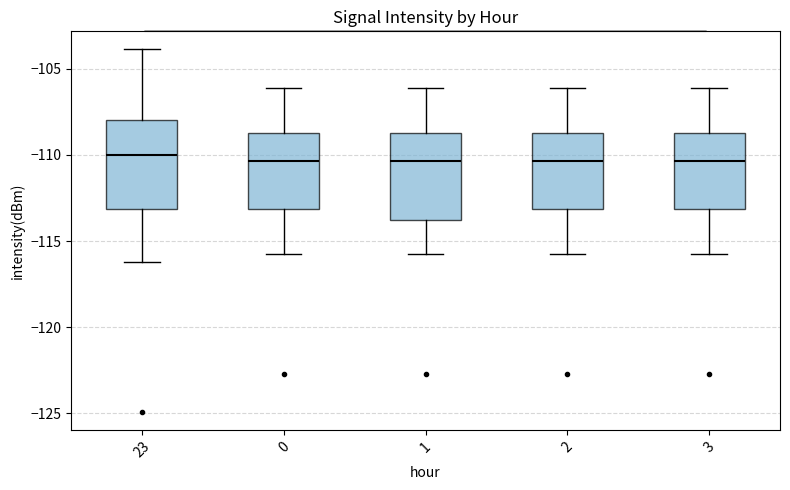

Reading left to right, read every box against the y-axis: the position of its median line, the range the box covers, and the ends of its whiskers. The values are not printed on the chart, so give them approximately, as read against the axis.

23: median -110.0, box -113.0 to -108.0, whiskers -116.0 to -104.0
0: median -110.5, box -113.0 to -108.5, whiskers -116.0 to -106.0
1: median -110.5, box -114.0 to -108.5, whiskers -116.0 to -106.0
2: median -110.5, box -113.0 to -108.5, whiskers -116.0 to -106.0
3: median -110.5, box -113.0 to -108.5, whiskers -116.0 to -106.0